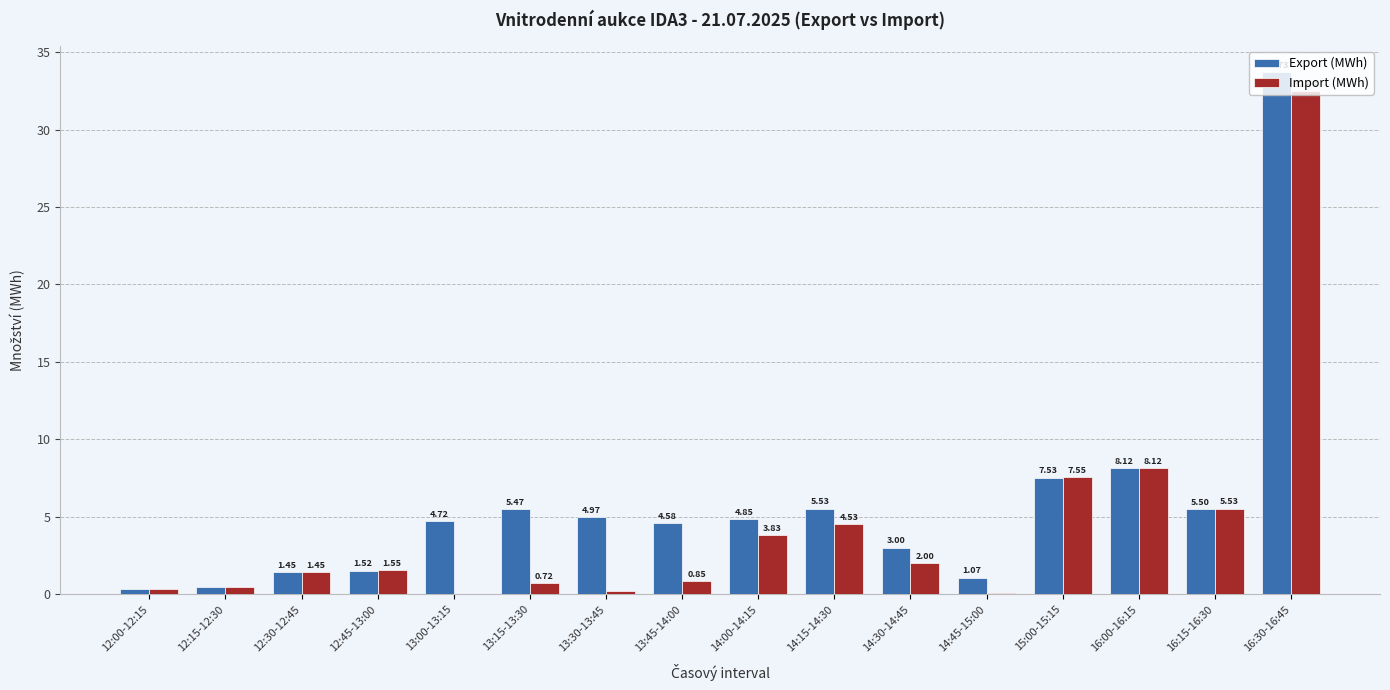

Between 12:00-12:15 and 13:00-13:15, which series saw the biggest shift?

Export (MWh)